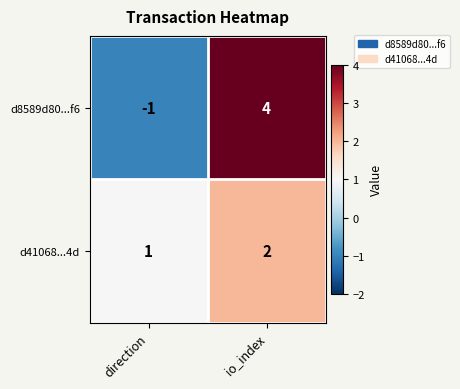

Which series has the widest spread of values?

d8589d80...f6